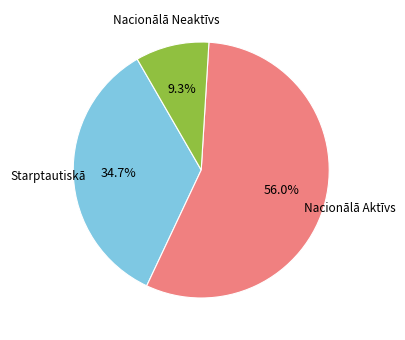

Is there a majority slice in this chart?

Yes